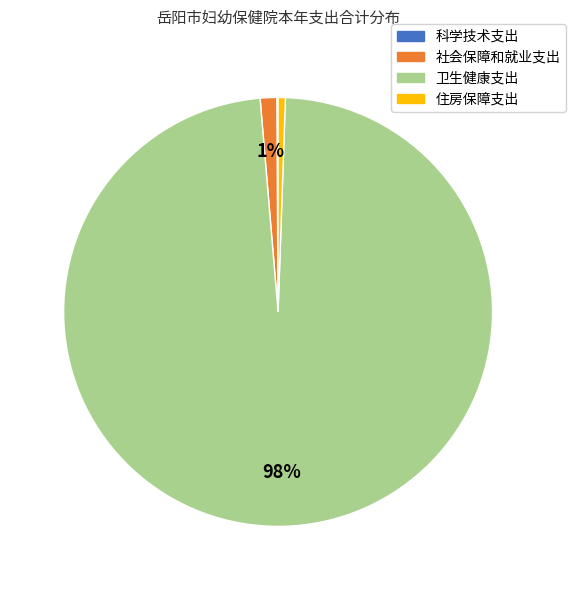

Do 社会保障和就业支出 and 住房保障支出 together represent more than half of the pie?

No